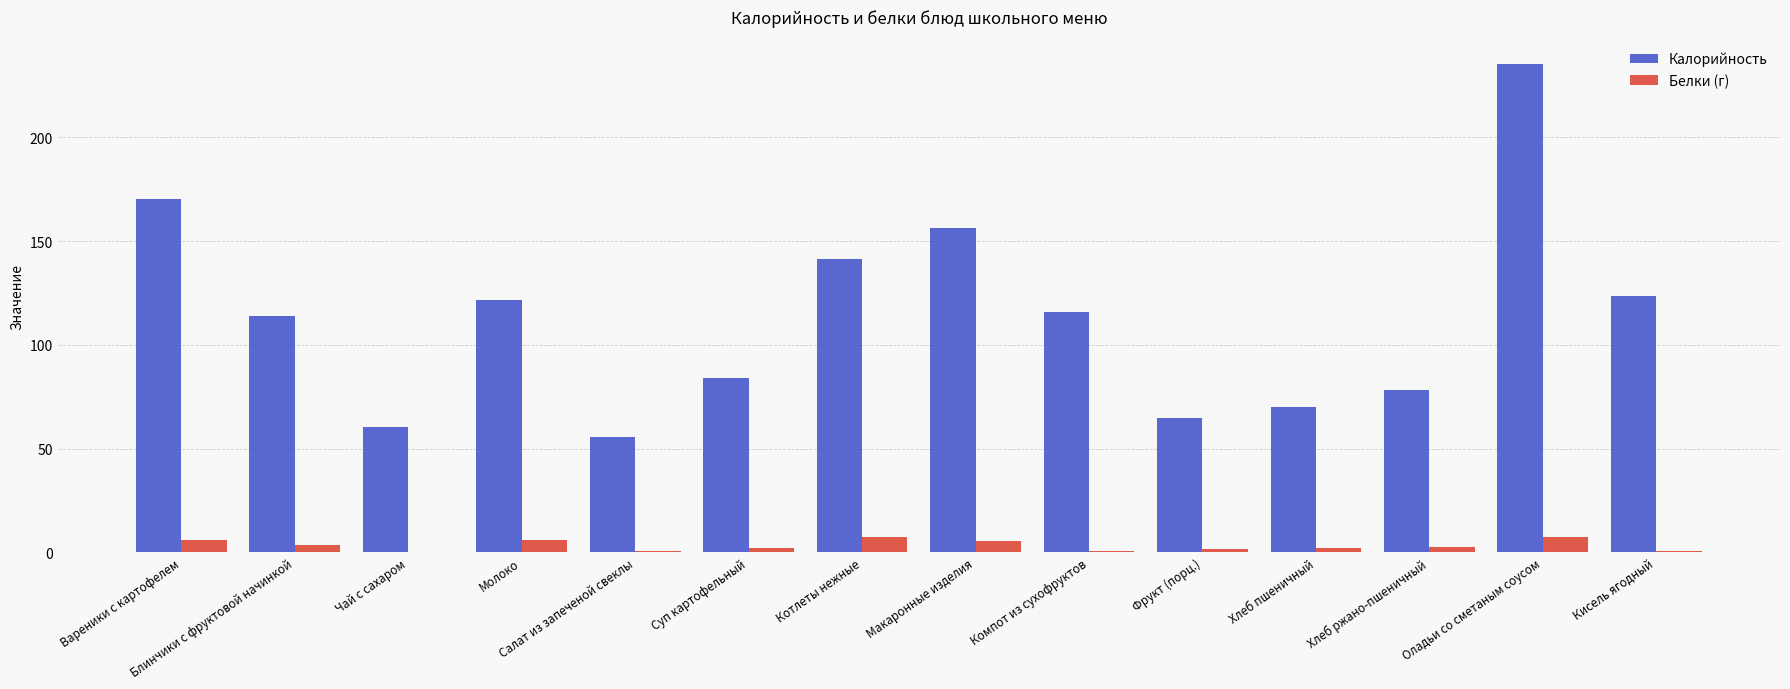

What is the total value across all series at Чай с сахаром?

60.5